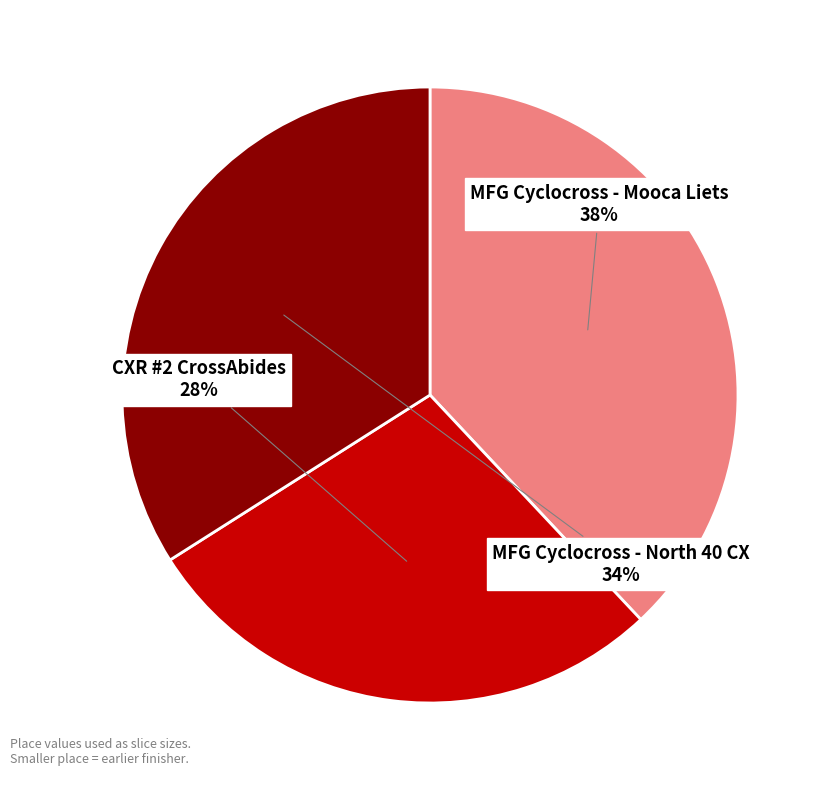

Between MFG Cyclocross - North 40 CX and MFG Cyclocross - Mooca Liets, which is larger?

MFG Cyclocross - Mooca Liets